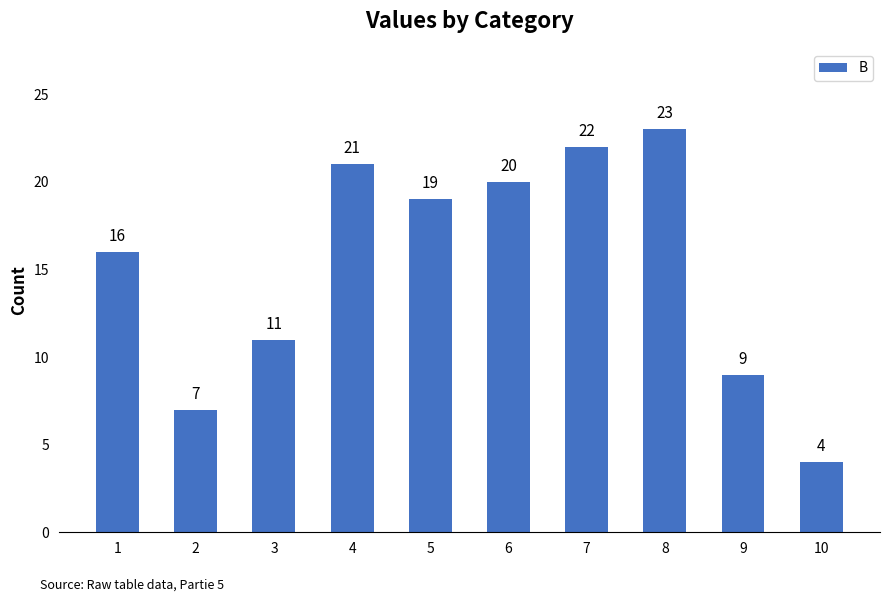

What is the sum of all values?

152